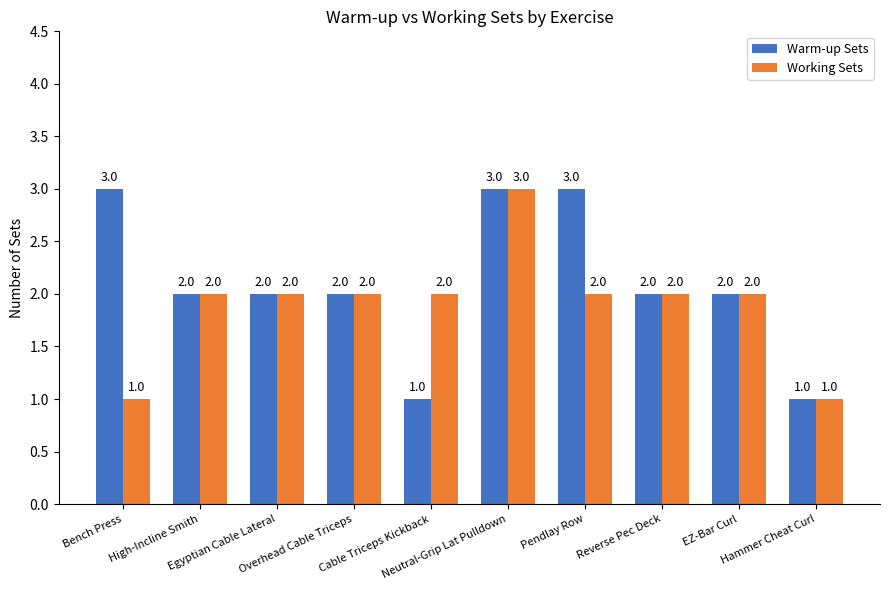

What is the difference between the maximum and minimum values in the Warm-up Sets series?

2